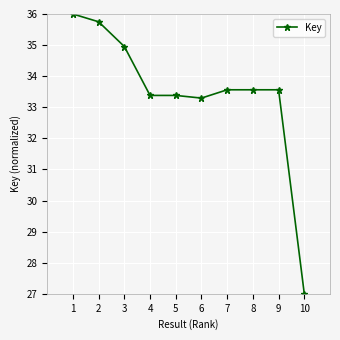

Where is the data nearest to the value 31?

6